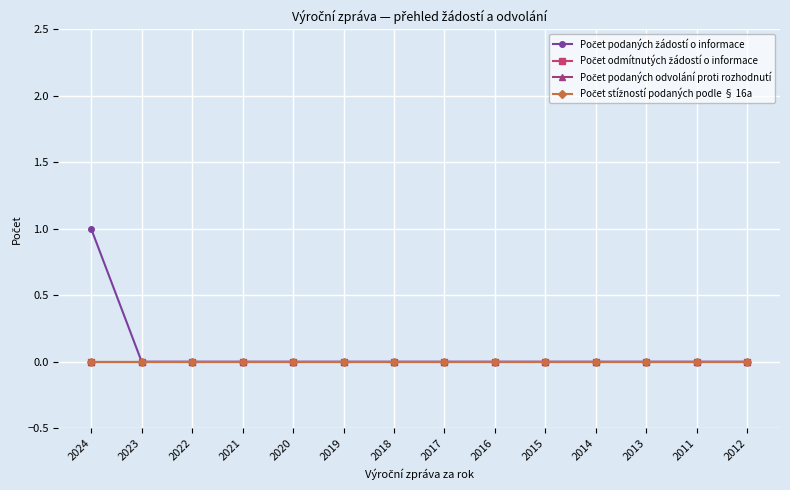

Is this an area chart (filled region under the line)?

No